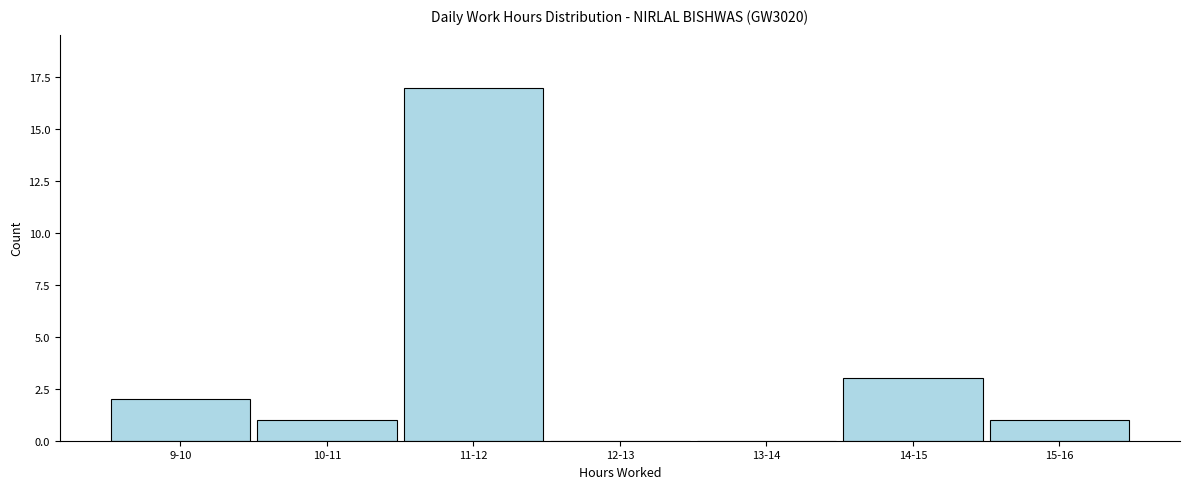

Reading left to right, transcribe all the data shown in this chart.

9-10=2	10-11=1	11-12=17	12-13=0	13-14=0	14-15=3	15-16=1